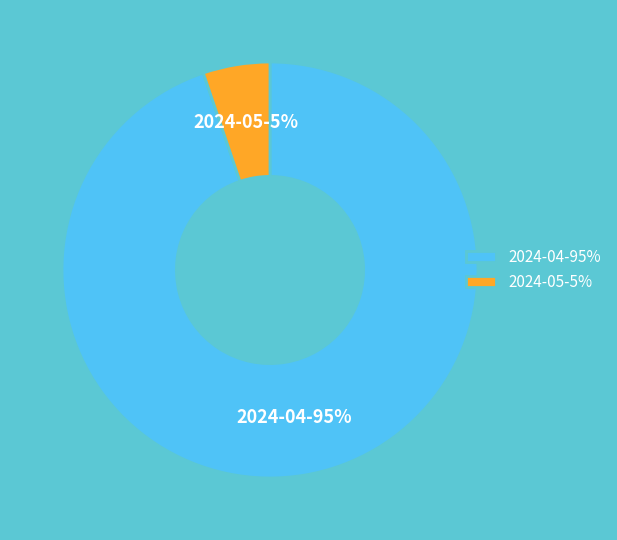

Between 2024-05 and 2024-04, which is larger?

2024-04